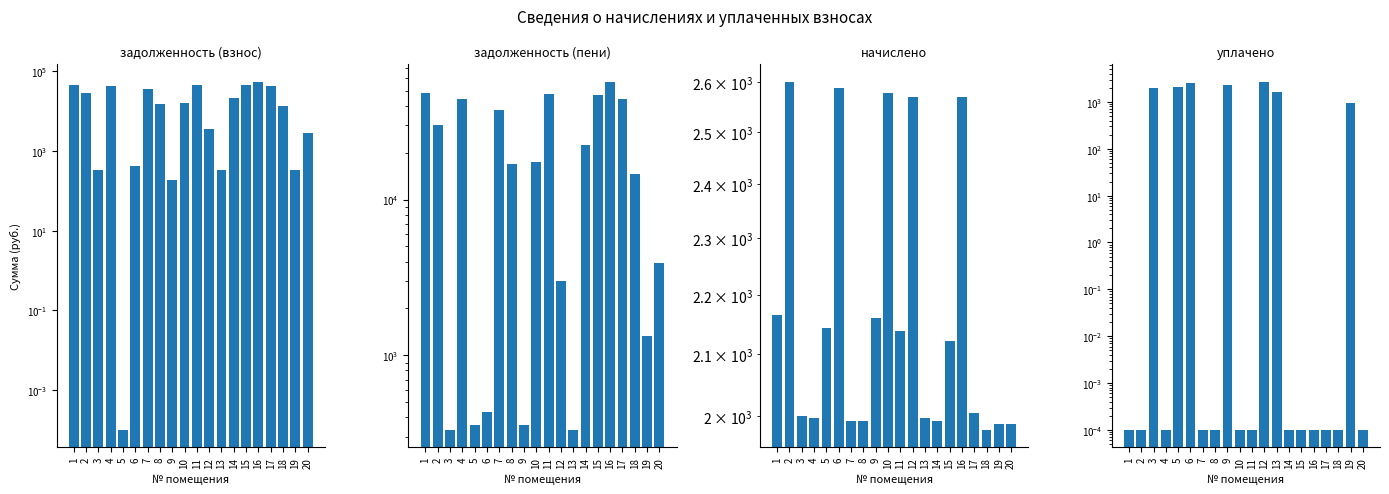

Rank the series by their maximum value, from highest to lowest.

задолженность (пени), задолженность (взнос), уплачено, начислено